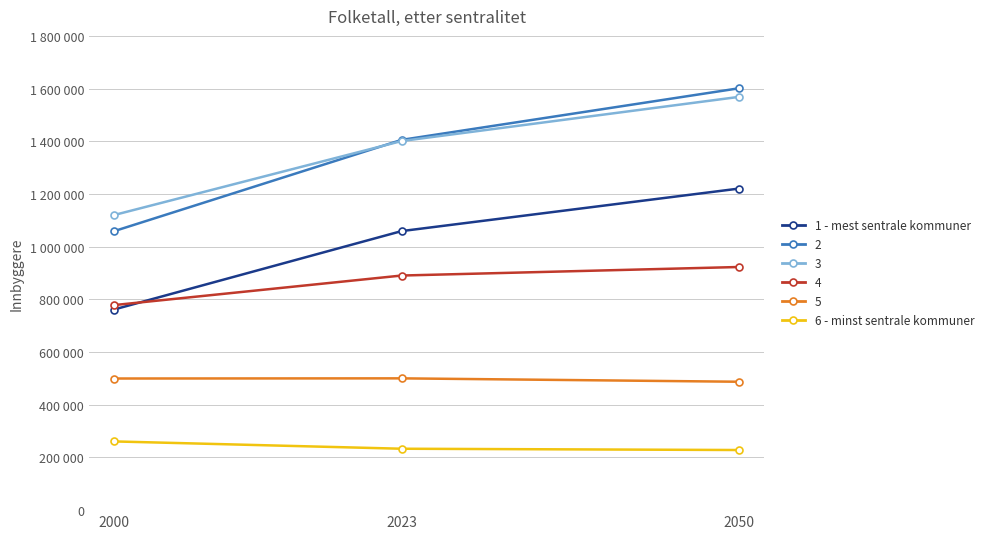

True or false: 6 - minst sentrale kommuner has a value of 228165.0 at 2050.

True